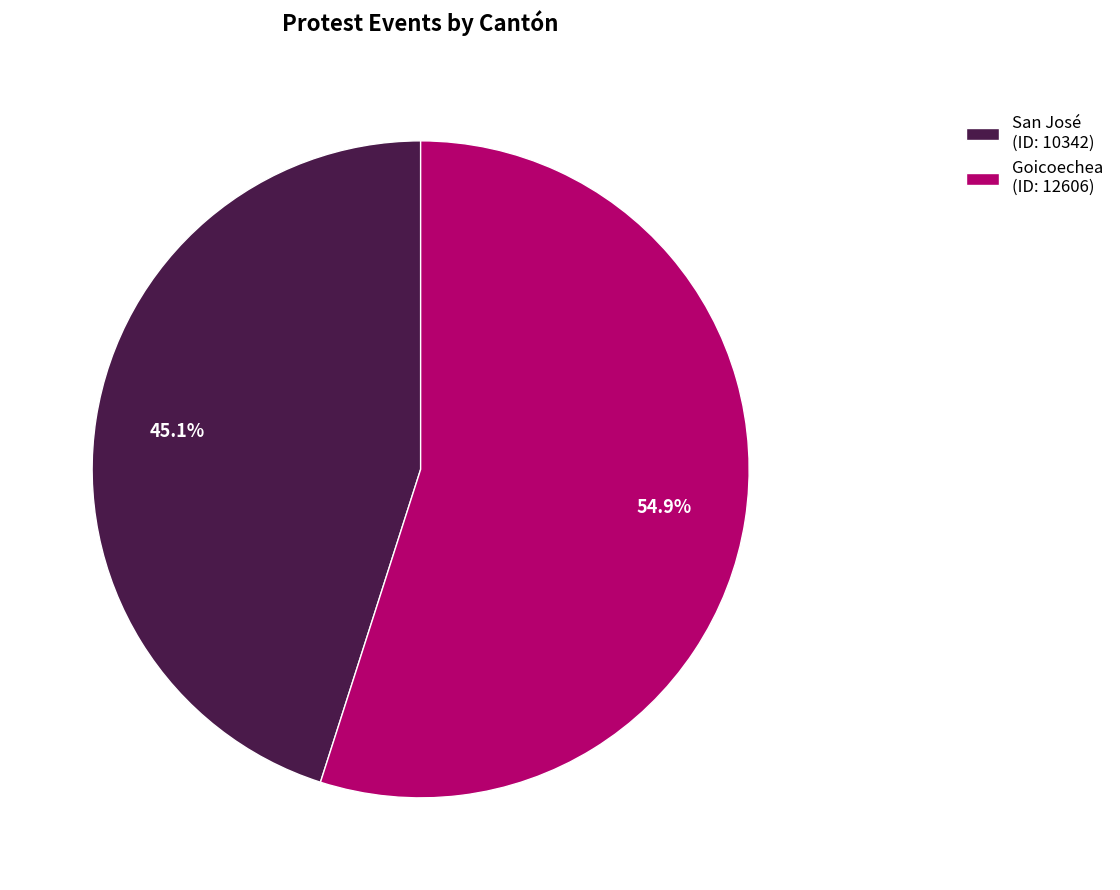

Rank the categories by value from highest to lowest.

Goicoechea, San José